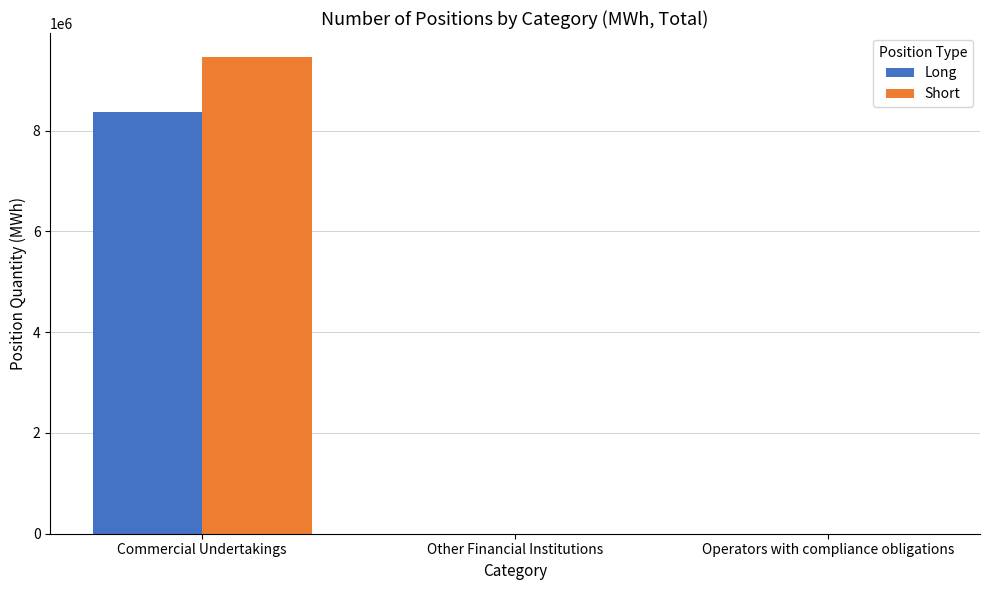

At which category is the sum across all series the highest?

Commercial Undertakings